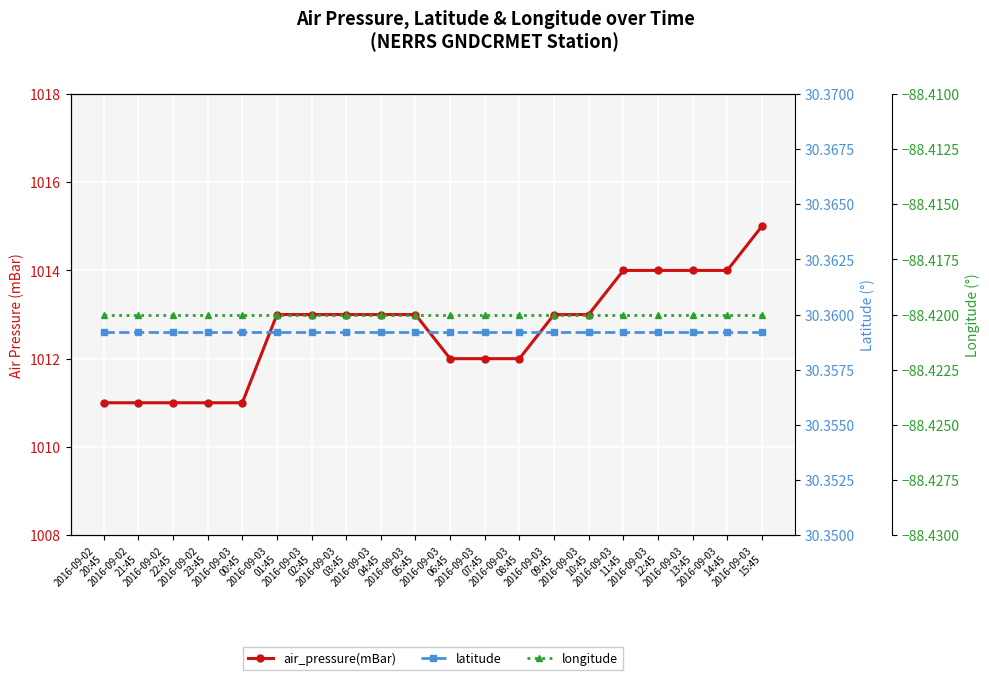

What is the value of the air_pressure(mBar) point at the 10th from the left?

1013.0